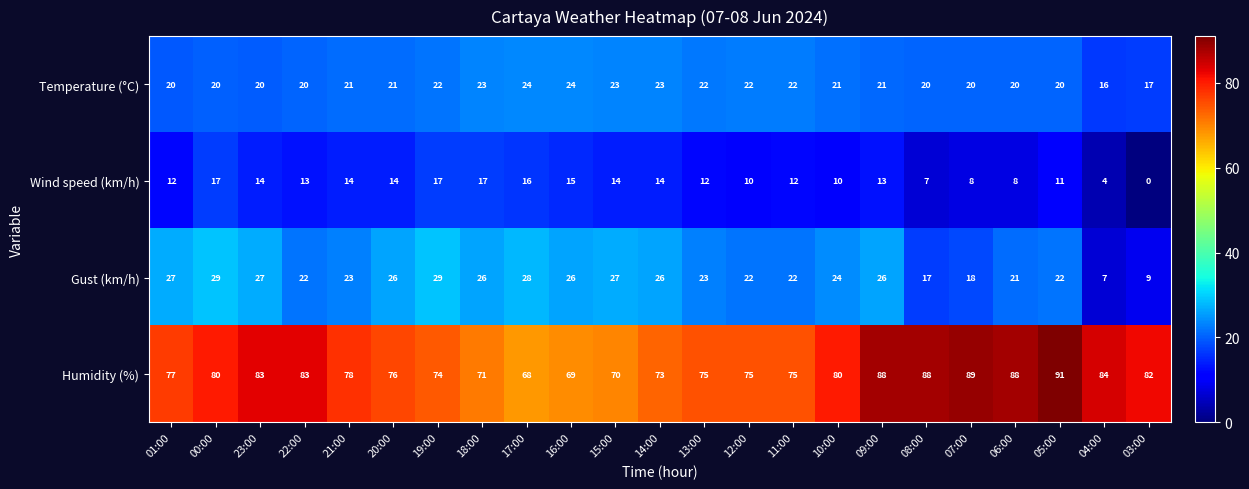

List the series in order of their peak value, lowest first.

Wind speed (km/h), Temperature (°C), Gust (km/h), Humidity (%)